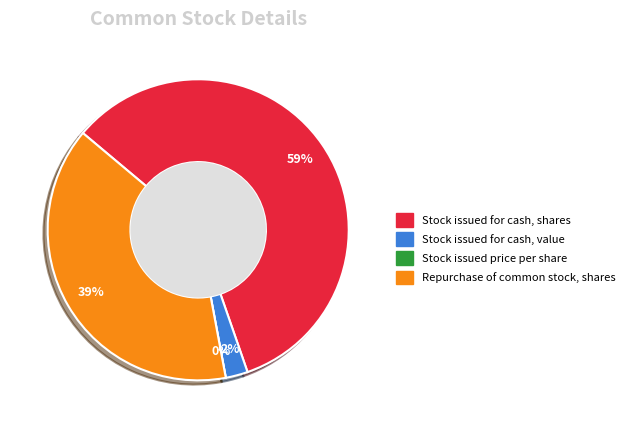

What is the change in value from Stock issued price per share to Repurchase of common stock, shares?

+4000000.0